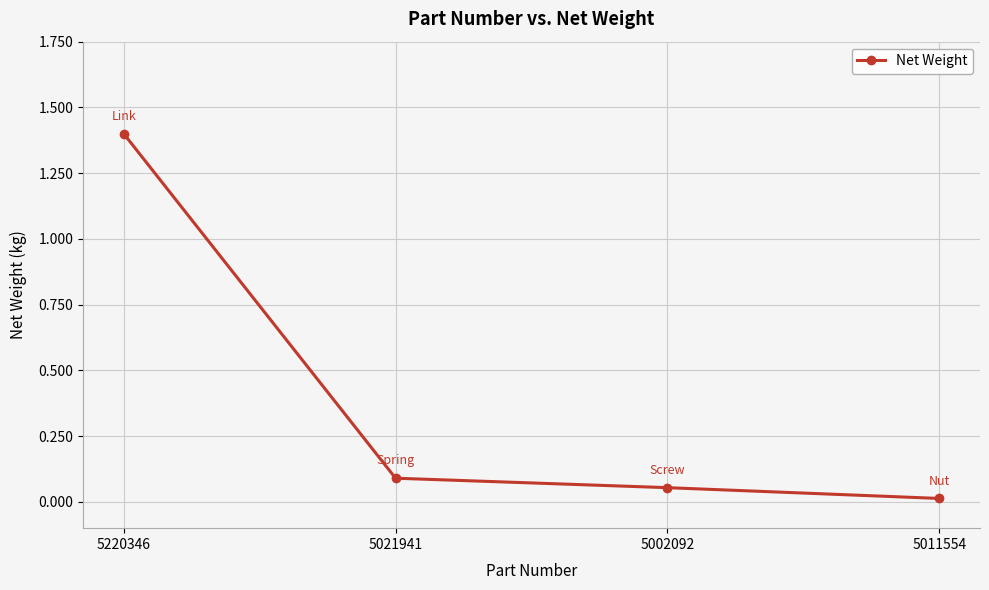

What is the difference between the values at 5011554 and 5220346?

1.4